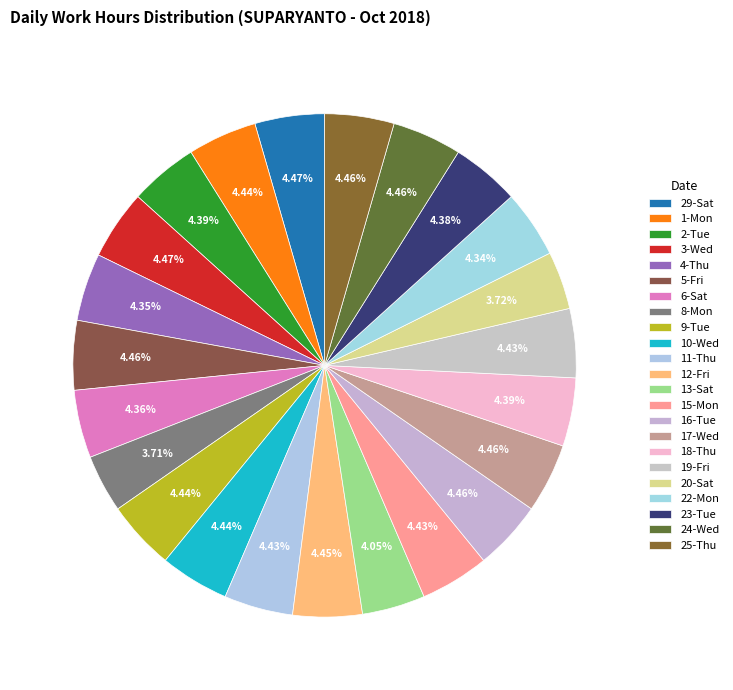

How many slices are in this pie chart?

23